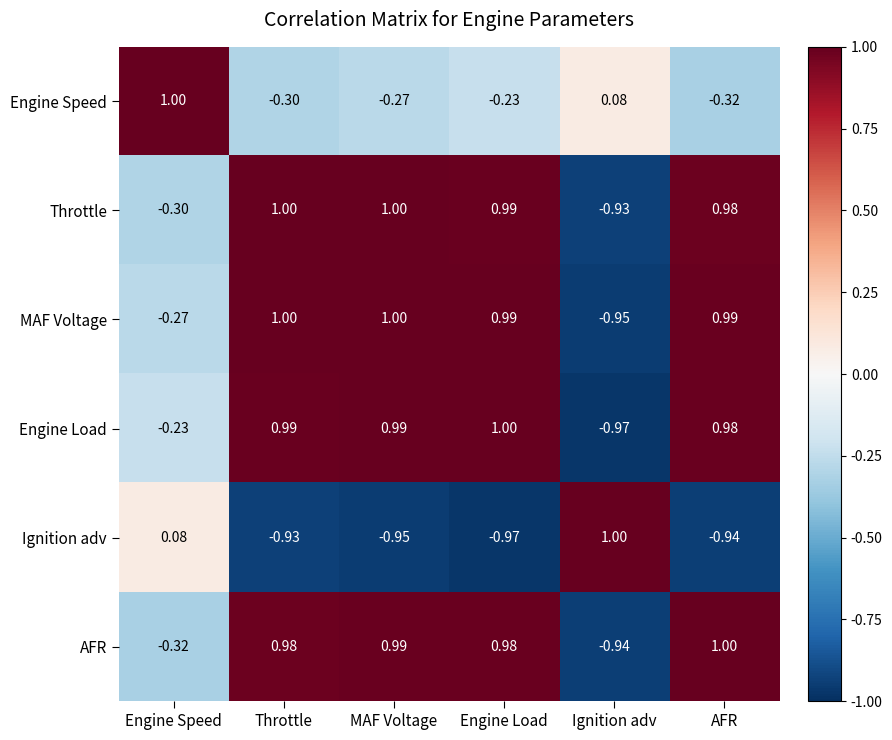

What is the spread (max minus min) of values at AFR?

1.9